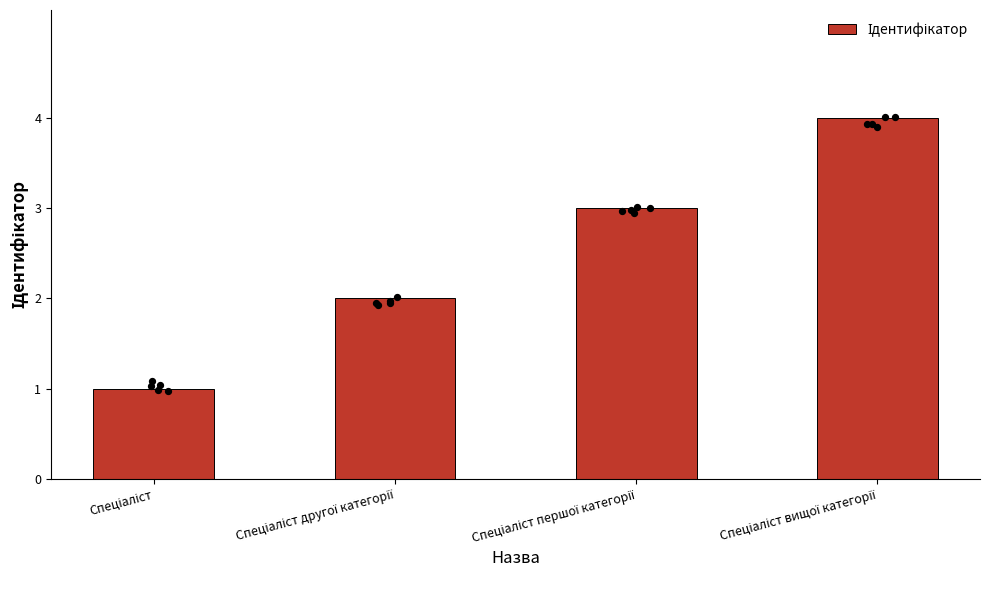

Which has a higher value, Спеціаліст другої категорії or Спеціаліст?

Спеціаліст другої категорії